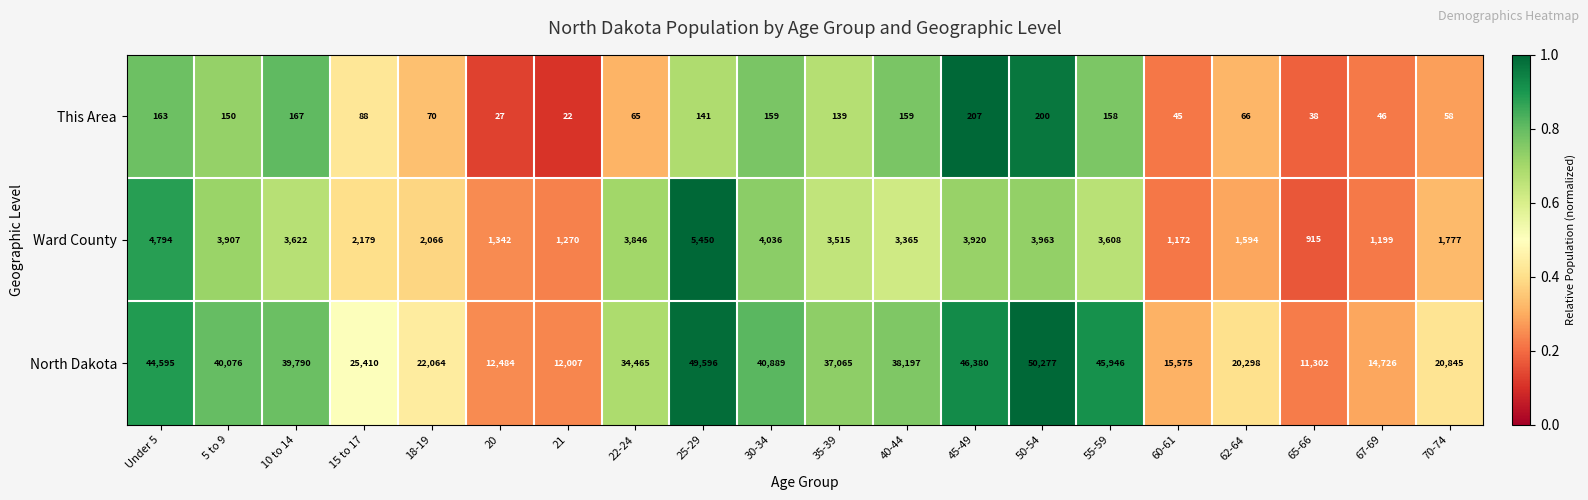

What is the difference between the maximum and minimum values in the North Dakota series?

38975